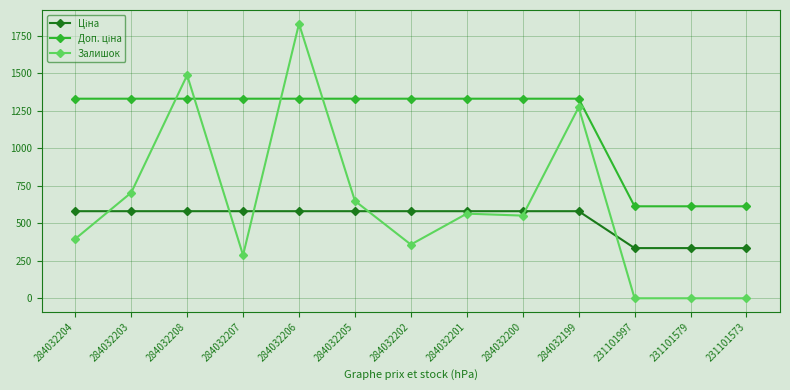

At which category is the sum across all series the highest?

284032206